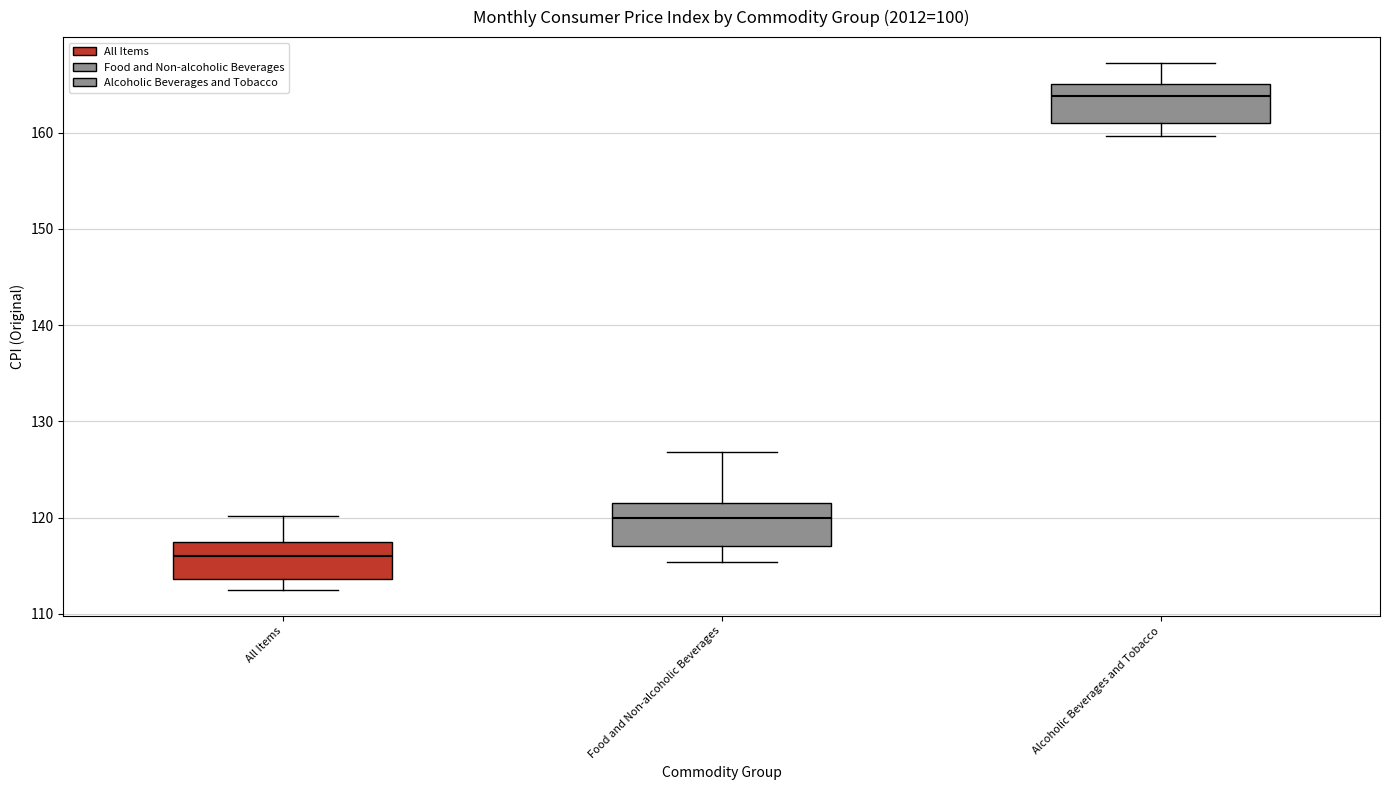

Which box's median line is the highest?

Alcoholic Beverages and Tobacco